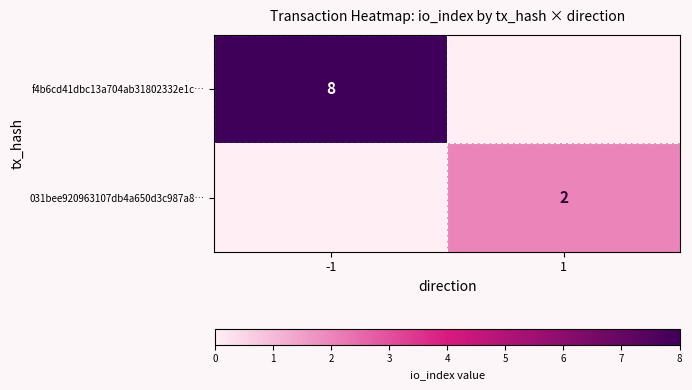

The value of f4b6cd41dbc13a704ab31802332e1c… at -1 is 8. True or false?

True